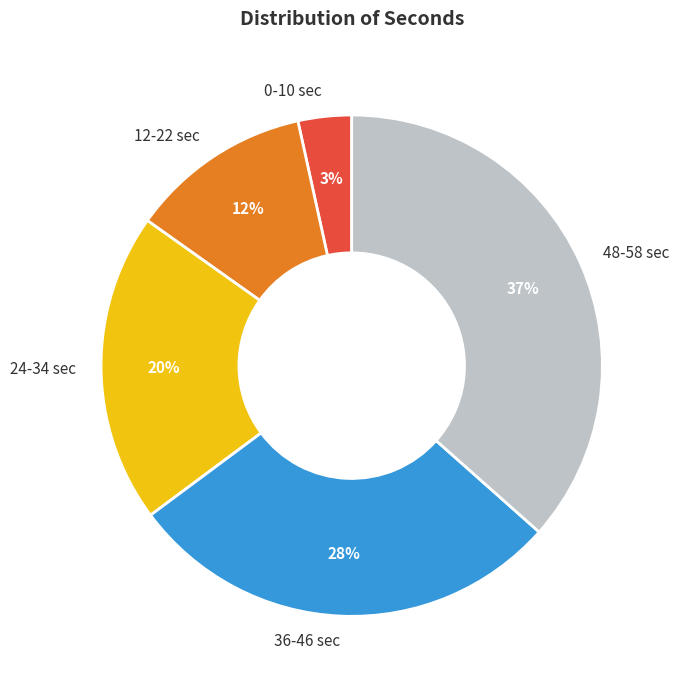

Is it true that 24-34 sec is 20% of the pie?

True